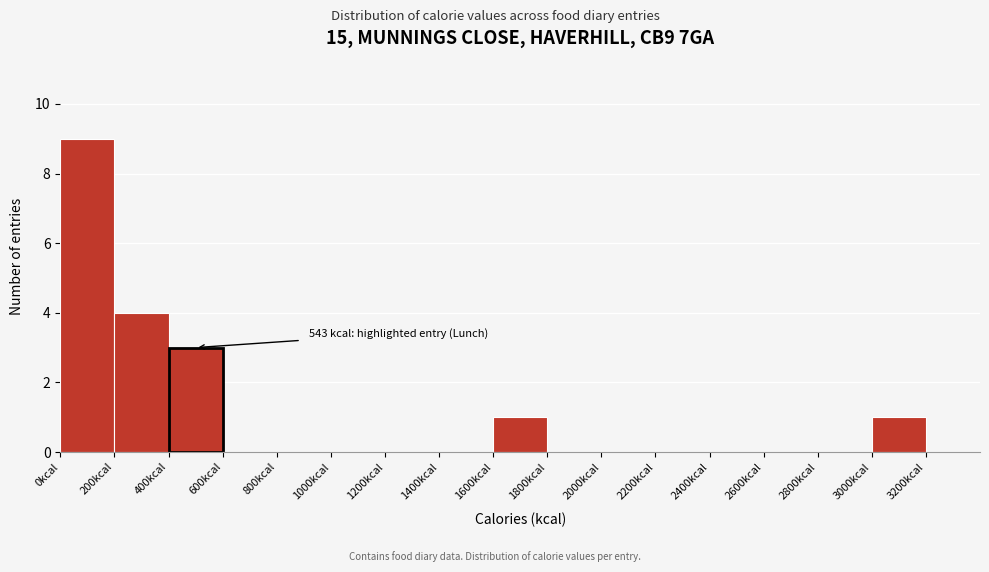

Over which range of the x-axis is the bar tallest?

0 to 200